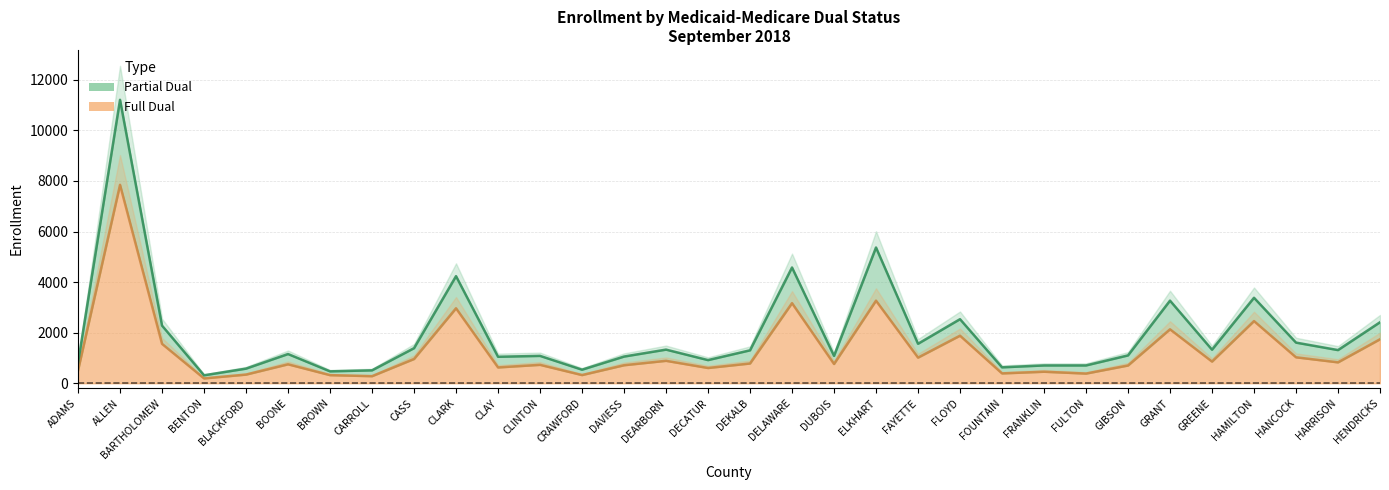

How many lines are shown in the chart?

2